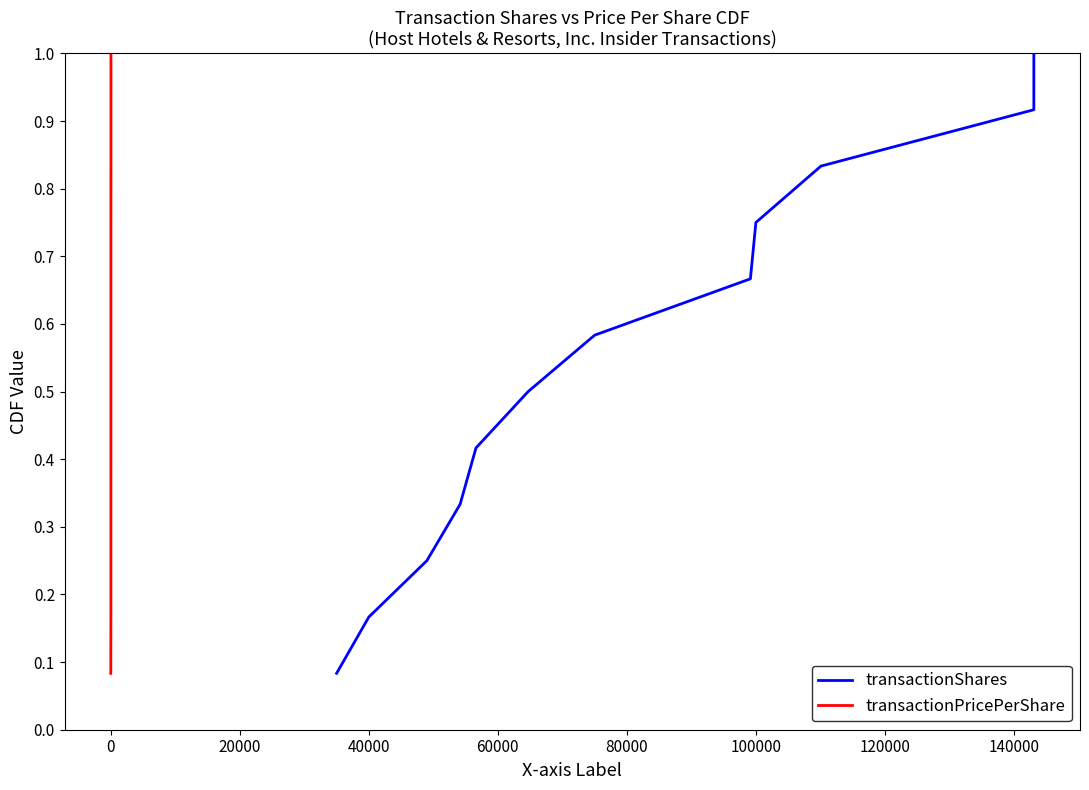

True or false: transactionShares has more than 0 points higher than both neighbors.

False